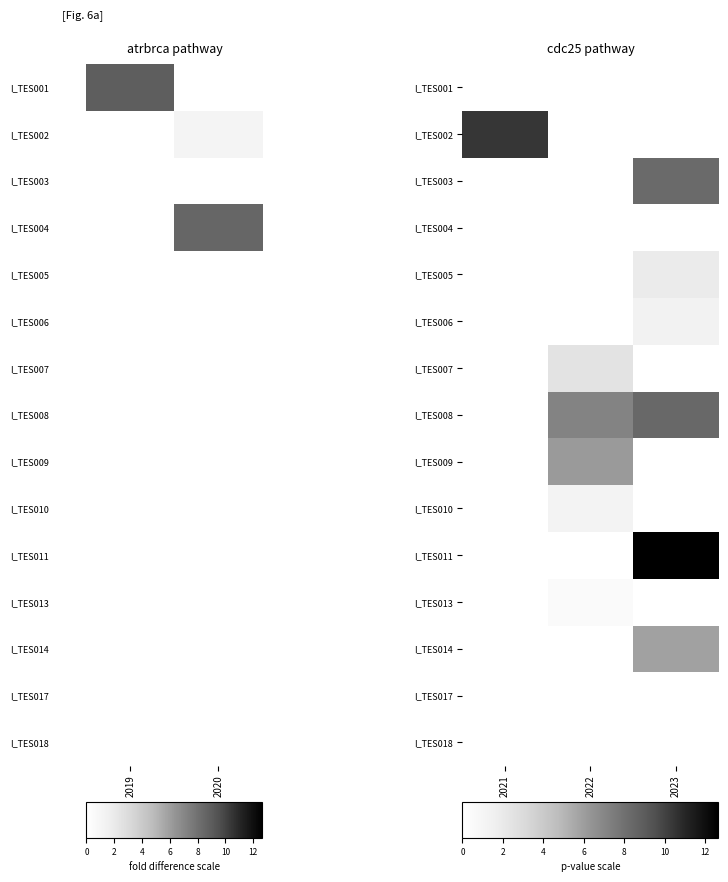

At how many categories does at least one series exceed 5?

3